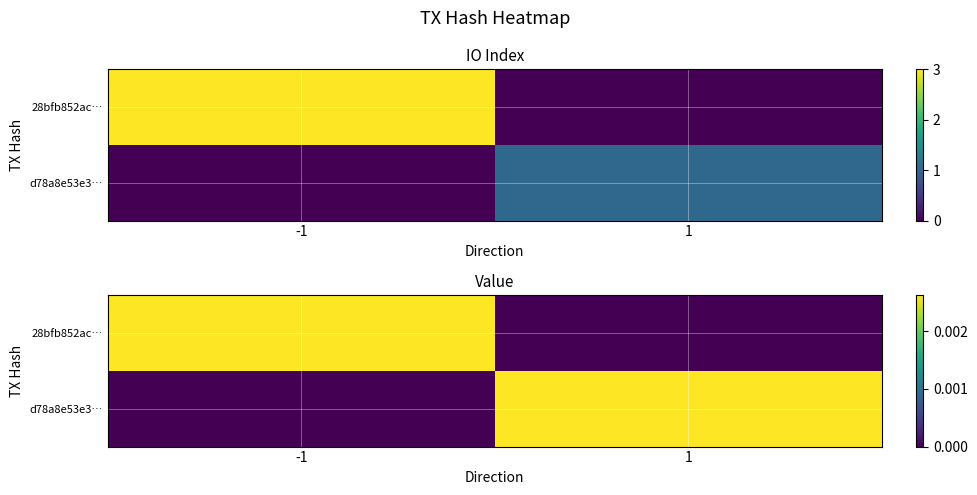

Which series changed the most between -1 and 1?

28bfb852ac…